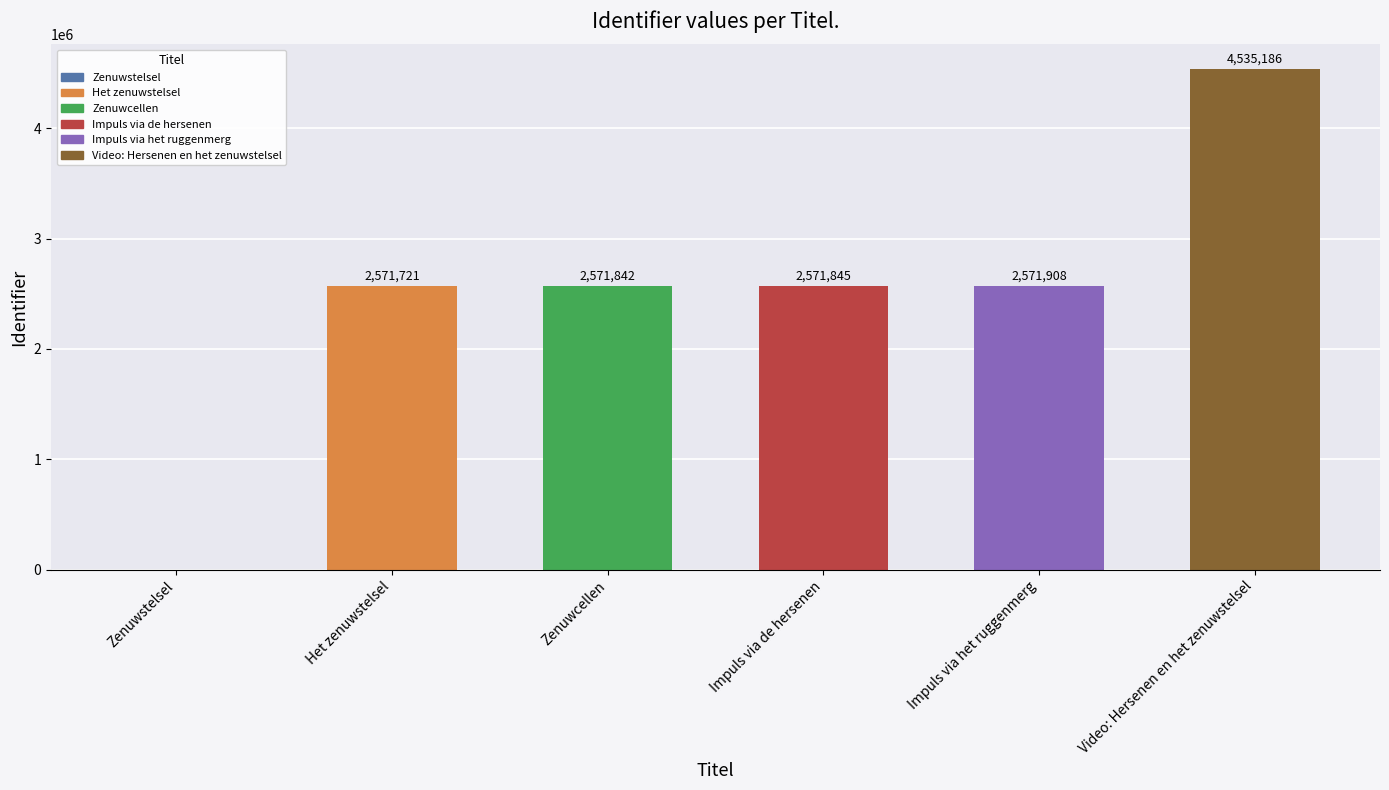

What is the sum of the values at Impuls via de hersenen and Het zenuwstelsel?

5143566